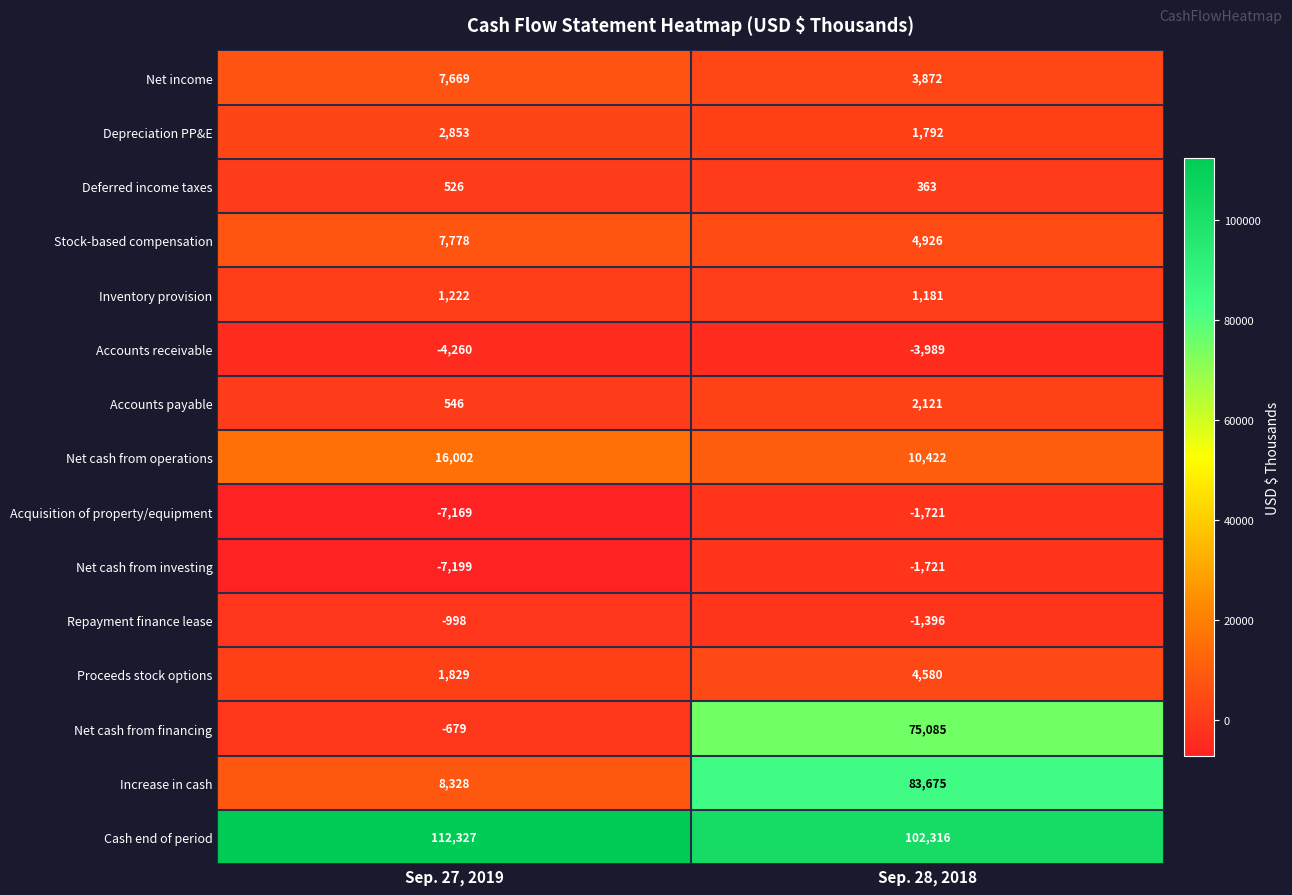

Count the number of categories in the chart.

2